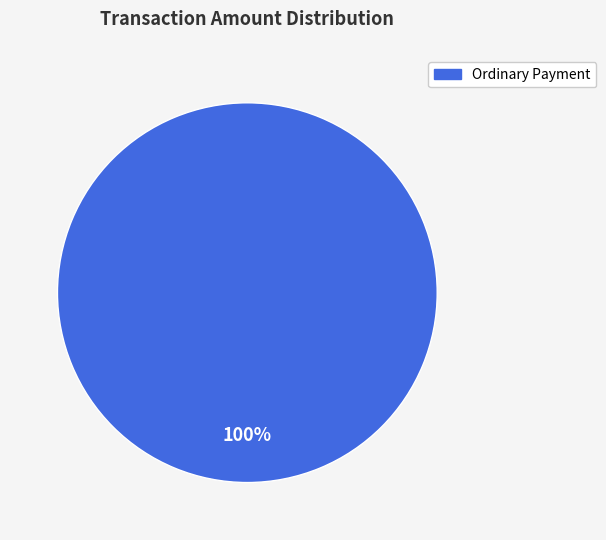

True or false: Ordinary Payment accounts for 100% of the total.

True